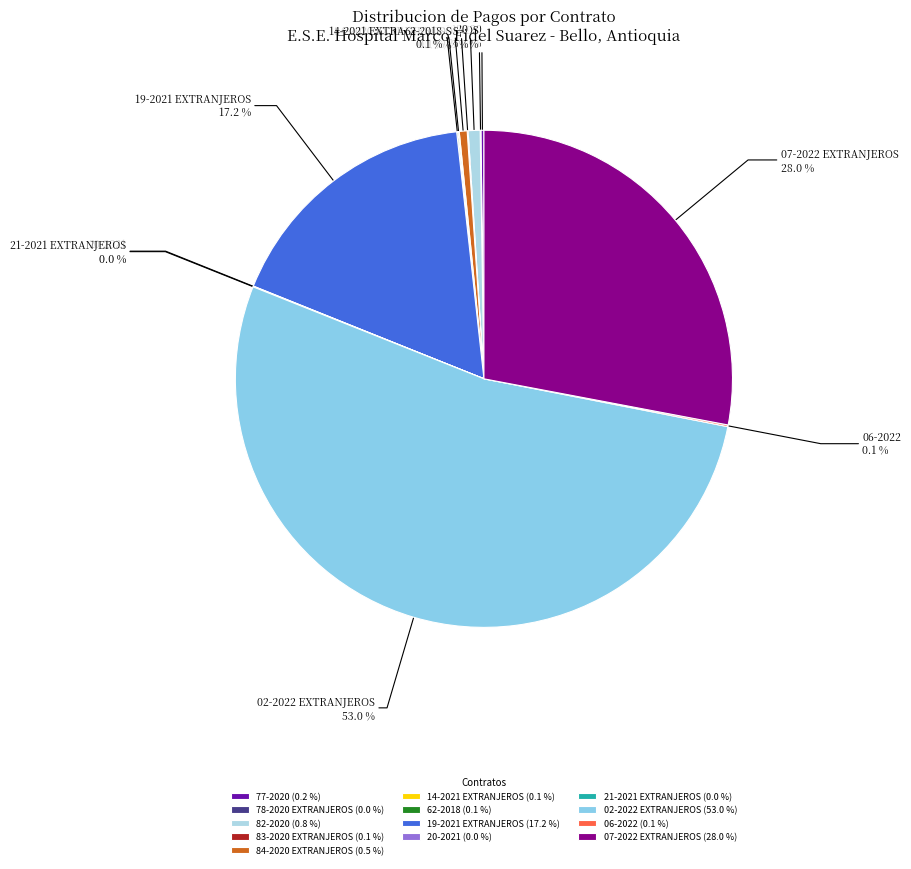

Is there any slice that represents more than half of the pie?

Yes